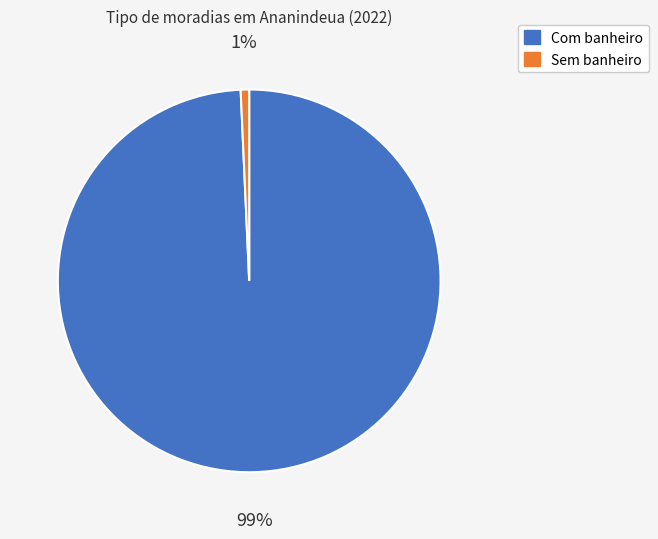

Is there any slice that represents more than half of the pie?

Yes